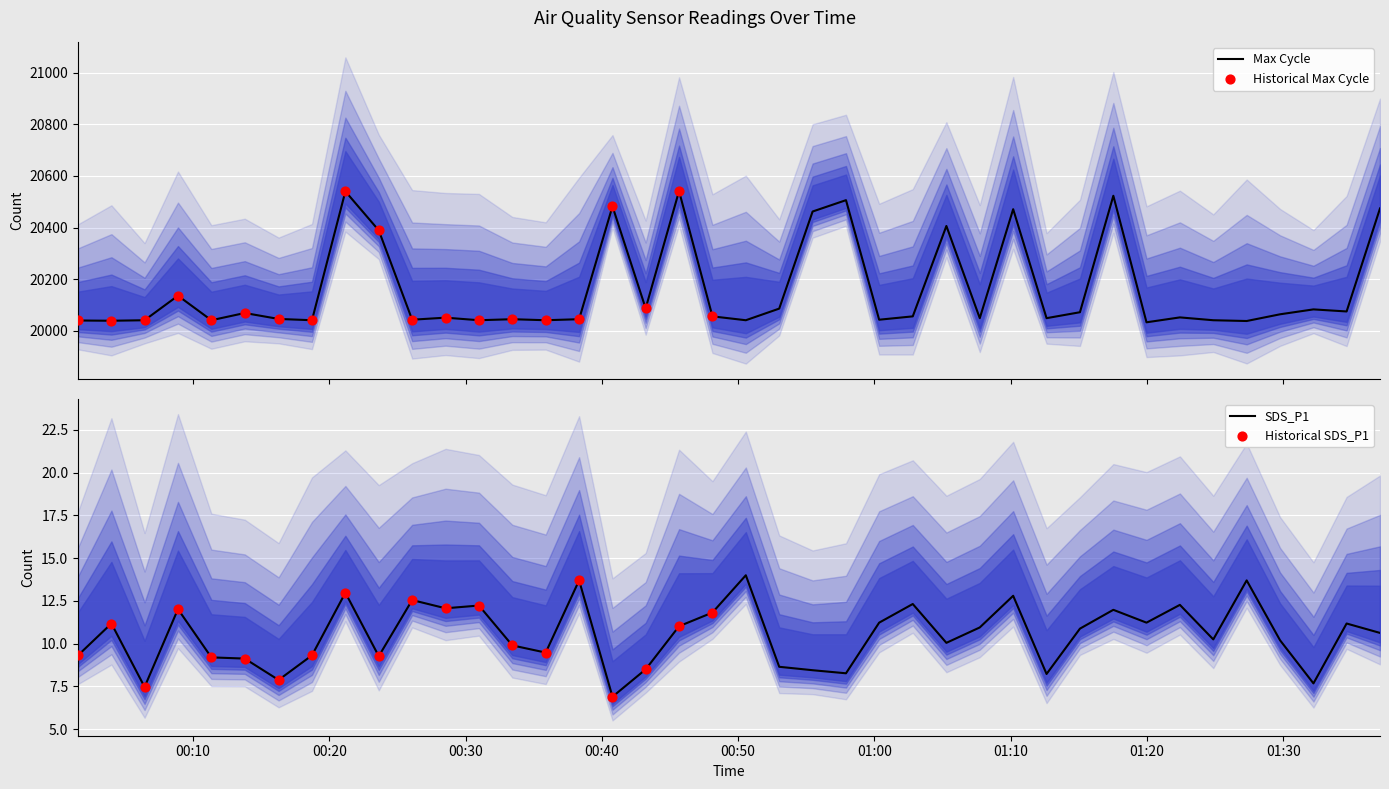

What is the total value across all series at 2023/12/20 00:33:26?

20054.9